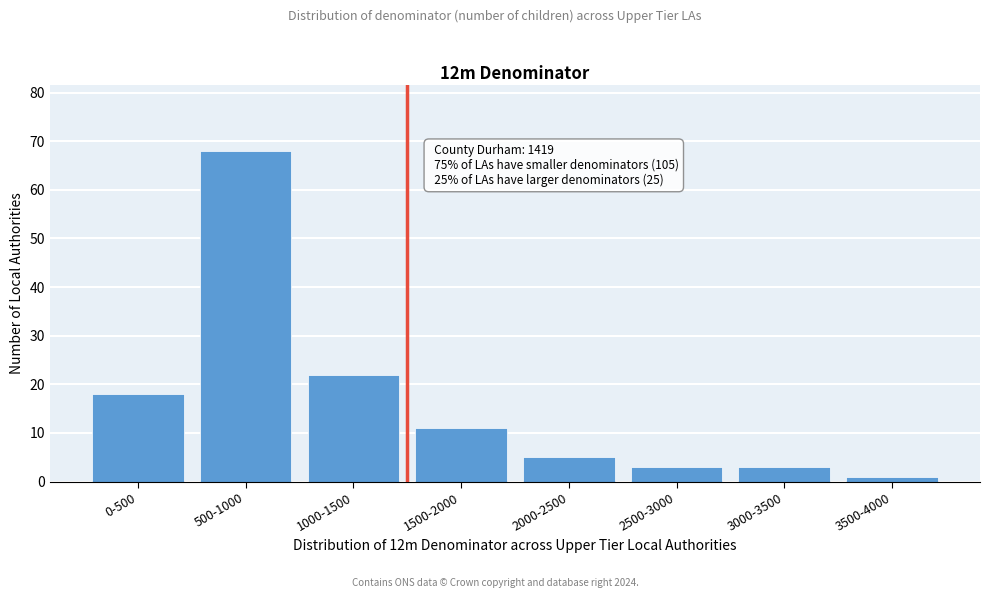

Reading right to left, extract all data points from this chart.

3500-4000=1	3000-3500=3	2500-3000=3	2000-2500=5	1500-2000=11	1000-1500=22	500-1000=68	0-500=18